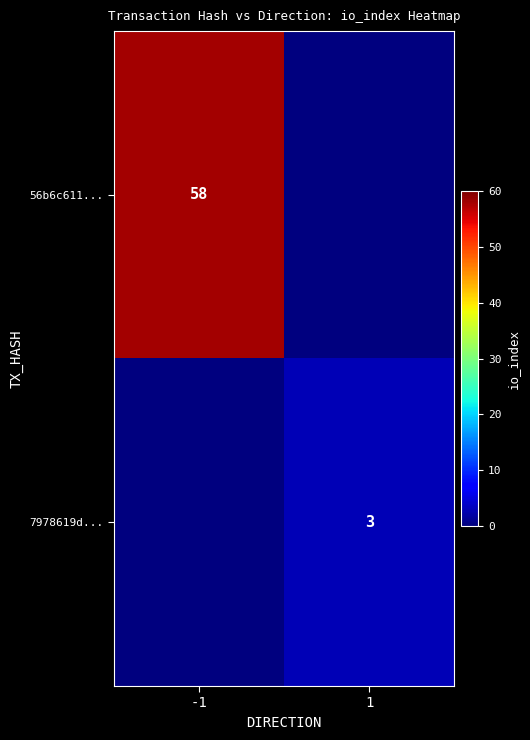

The value of 7978619d... at 1 is 3. True or false?

True